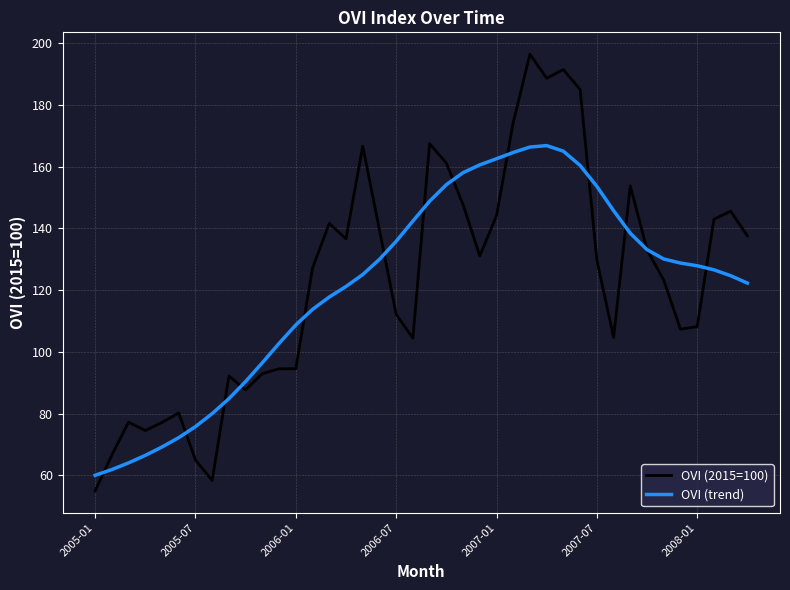

What are all the series names shown in the legend?

OVI (2015=100), OVI (trend)